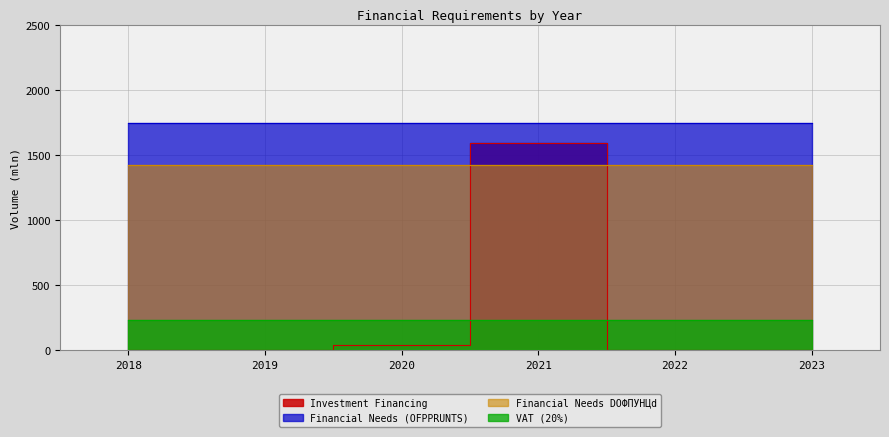

Rank the series by their maximum value, from lowest to highest.

VAT (20%), Financial Needs DОФПУНЦd, Investment Financing, Financial Needs (OFPPRUNTS)